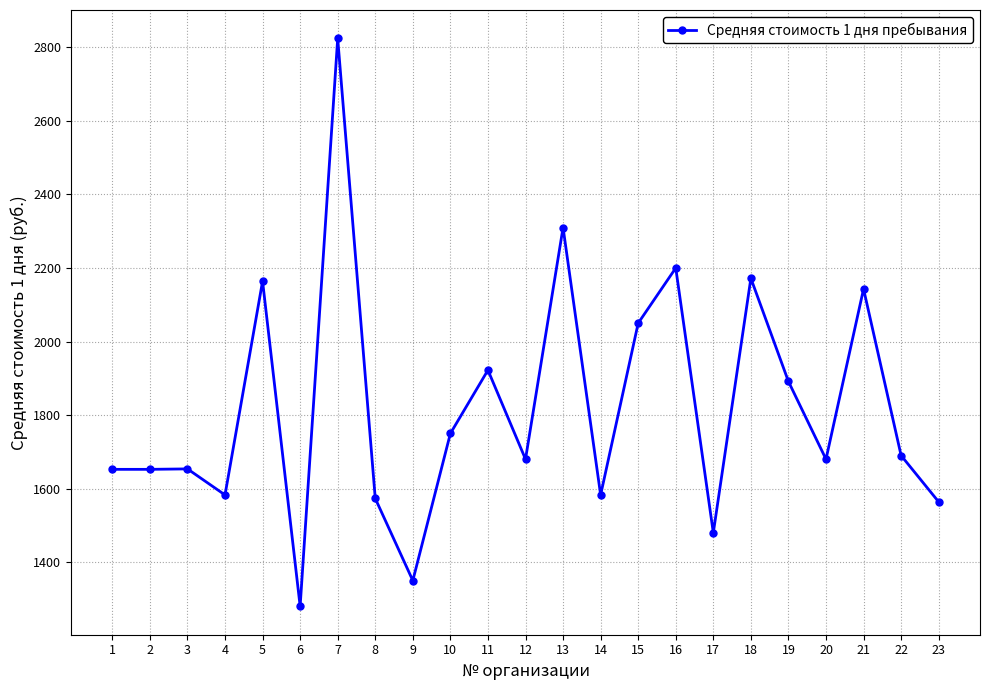

Which category has the lowest value across all series?

6